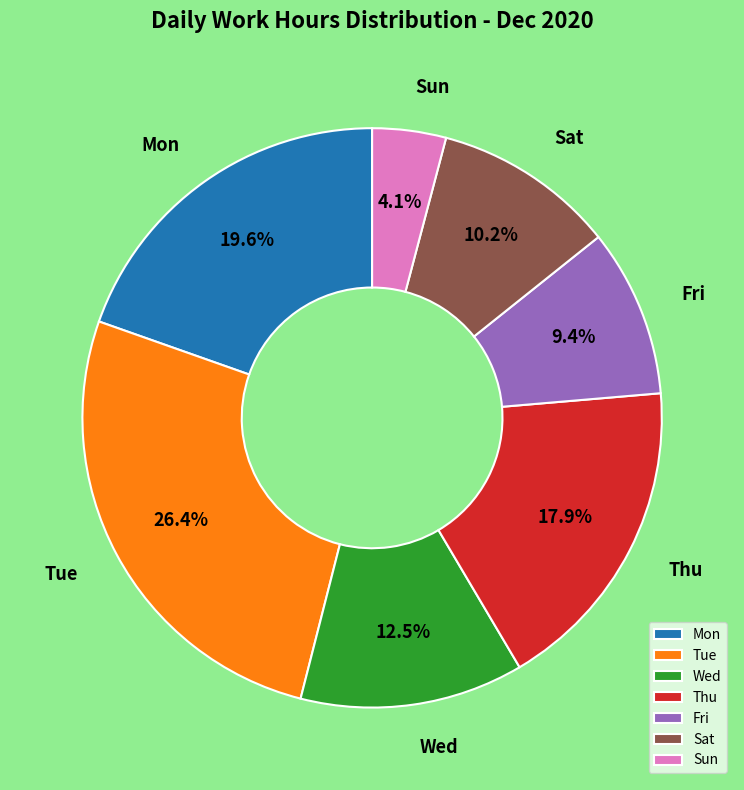

How many segments does this pie chart have?

7